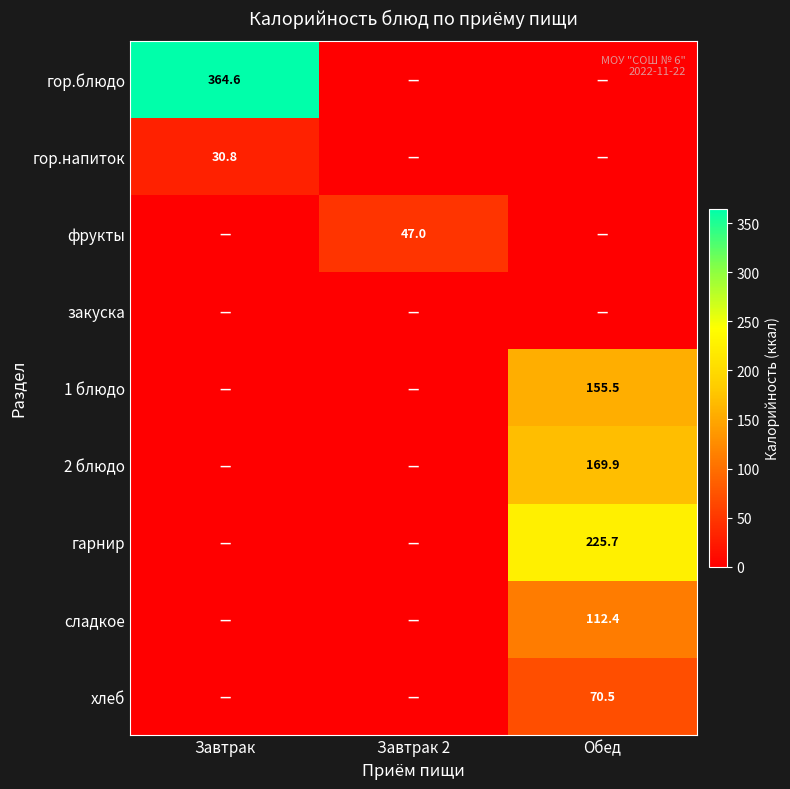

Is it true that сладкое equals 40.0 at Обед?

False